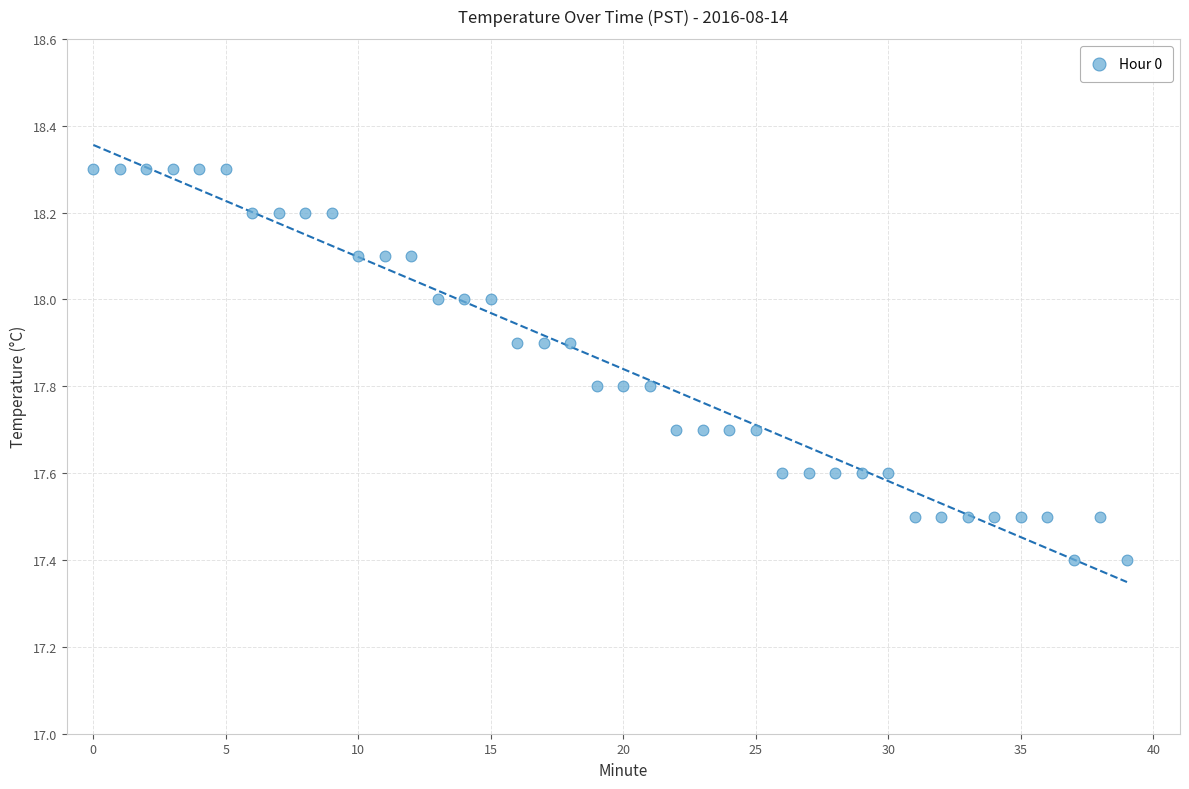

What is the range of Y values (max minus min)?

0.9